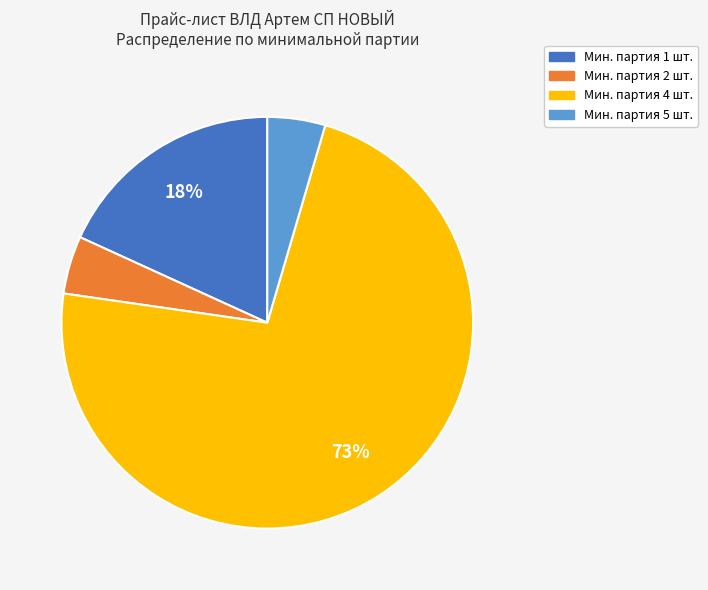

To the nearest percent, what is the average slice percentage?

25%